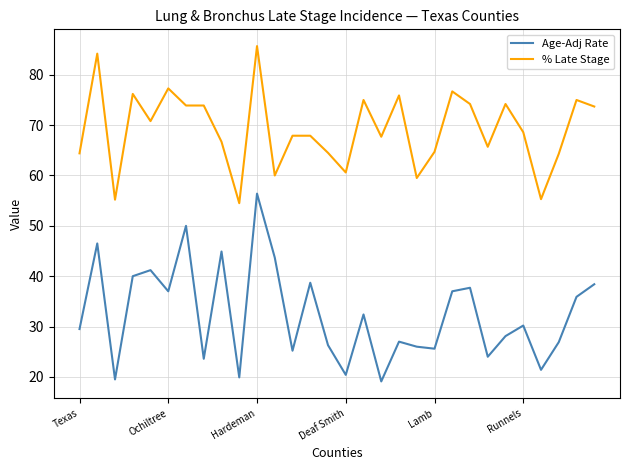

What is the lowest value of the Age-Adj Rate series?

19.1